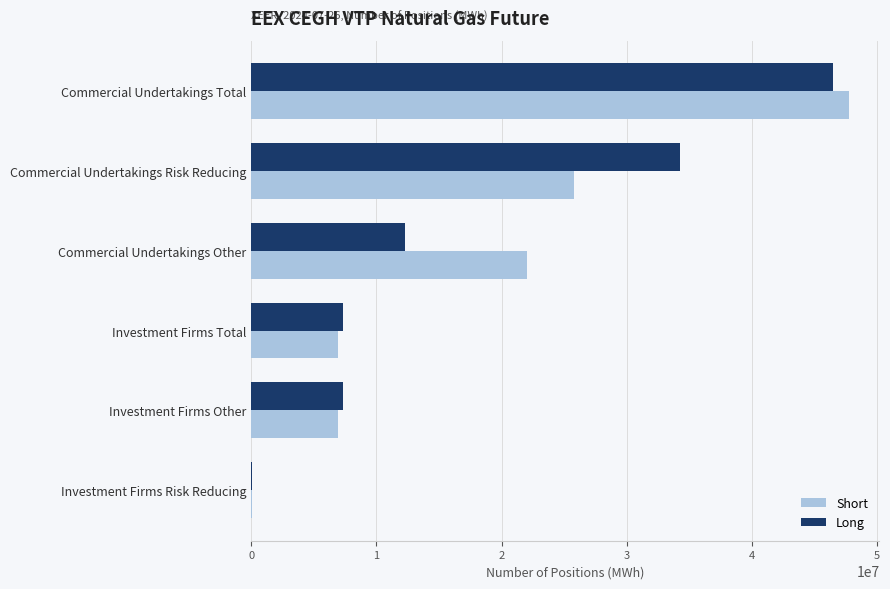

The value of Short at Investment Firms Other is 6902991. True or false?

True